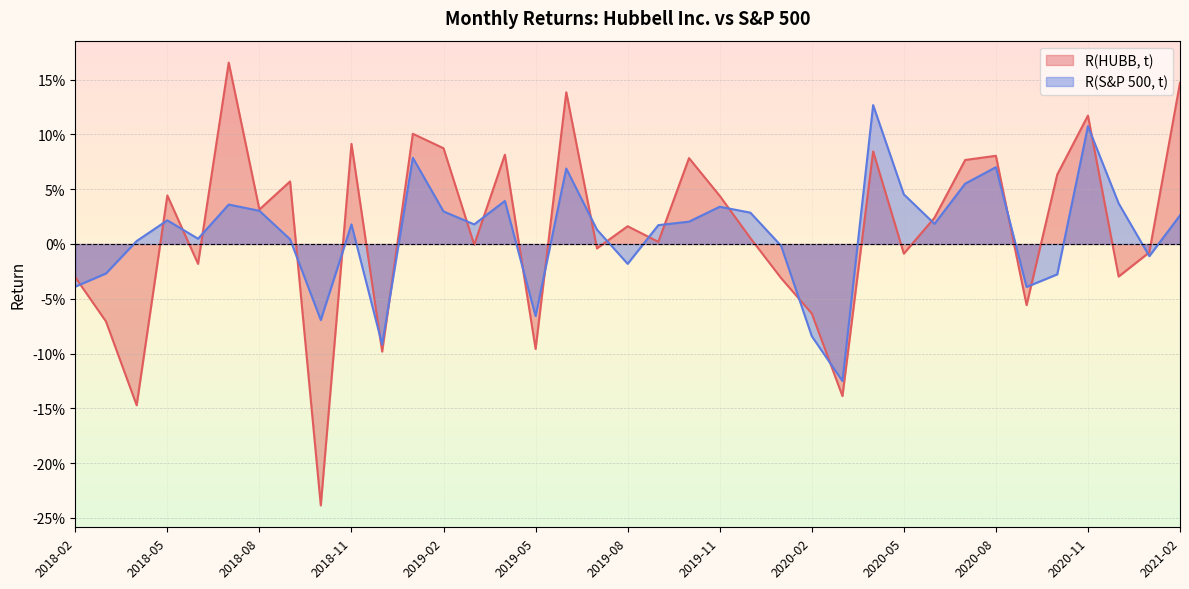

After their last crossing, which series has the higher values: R(HUBB, t) or R(S&P 500, t)?

R(HUBB, t)